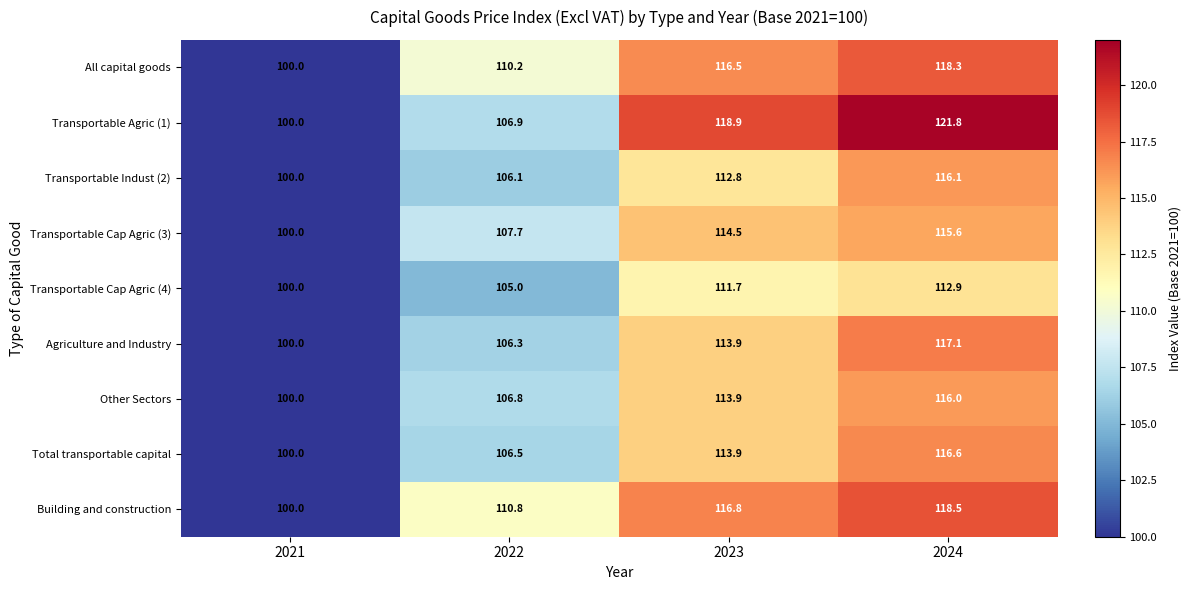

Which series has the largest total across all categories?

Transportable Agric (1)